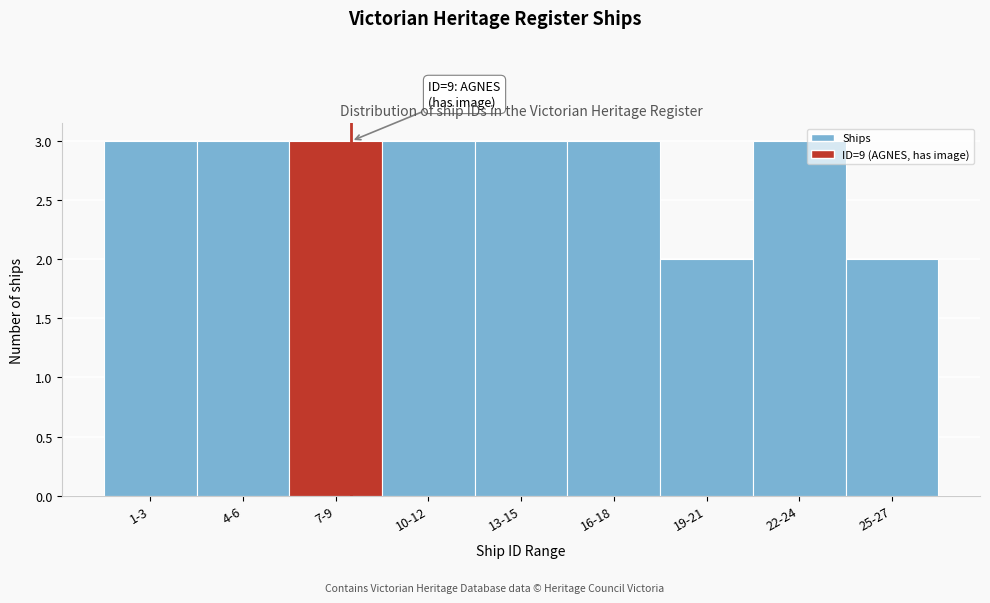

Reading left to right, list all the values displayed in this chart.

3	3	3	3	3	3	2	3	2